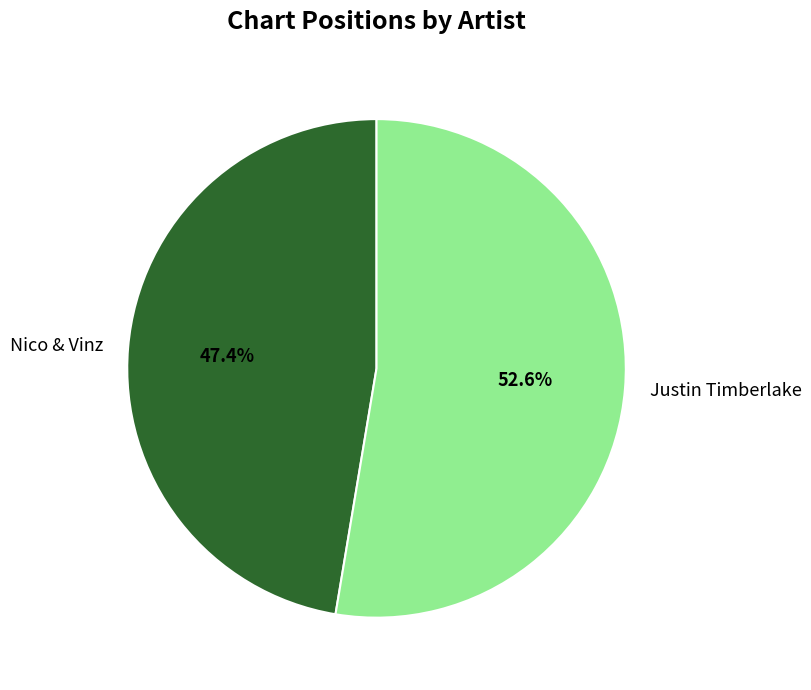

Combined, do Nico & Vinz and Justin Timberlake account for over 50%?

Yes